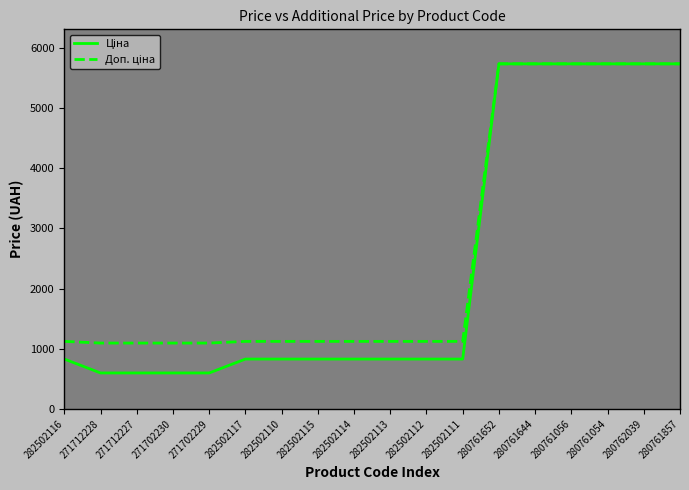

True or false: Ціна has more than 0 points higher than both neighbors.

False